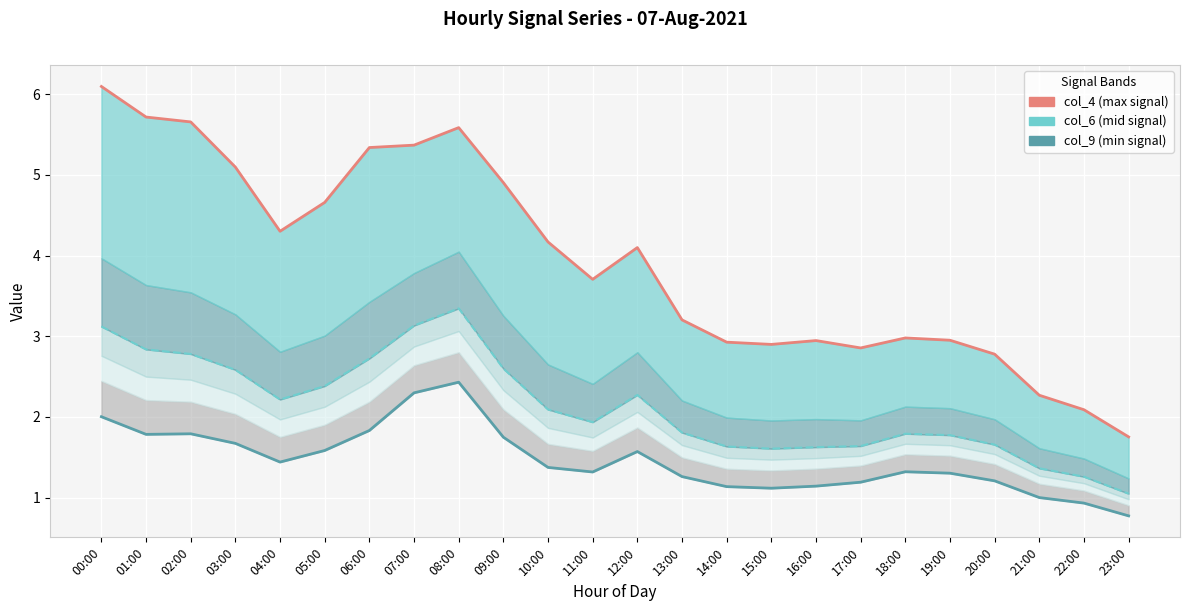

Which series has the largest total across all categories?

col_4 (max)